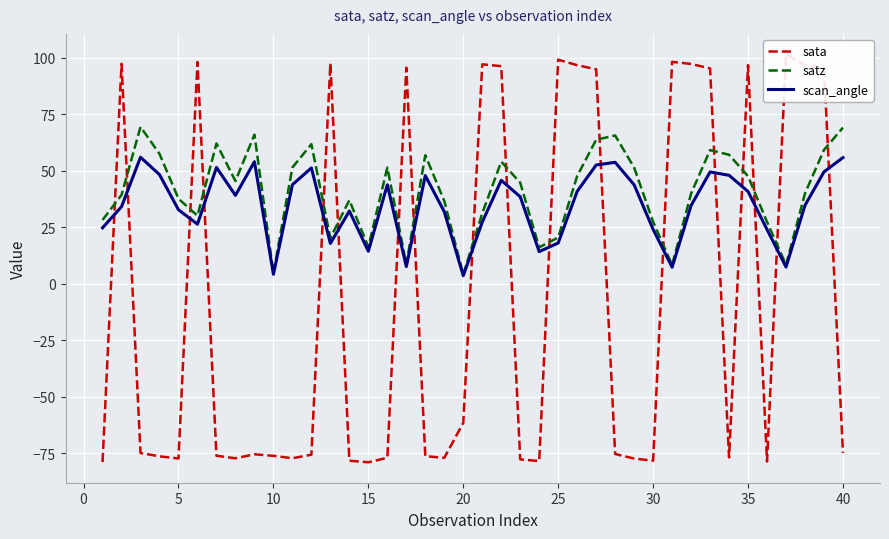

What is the maximum value shown in the chart?

101.5